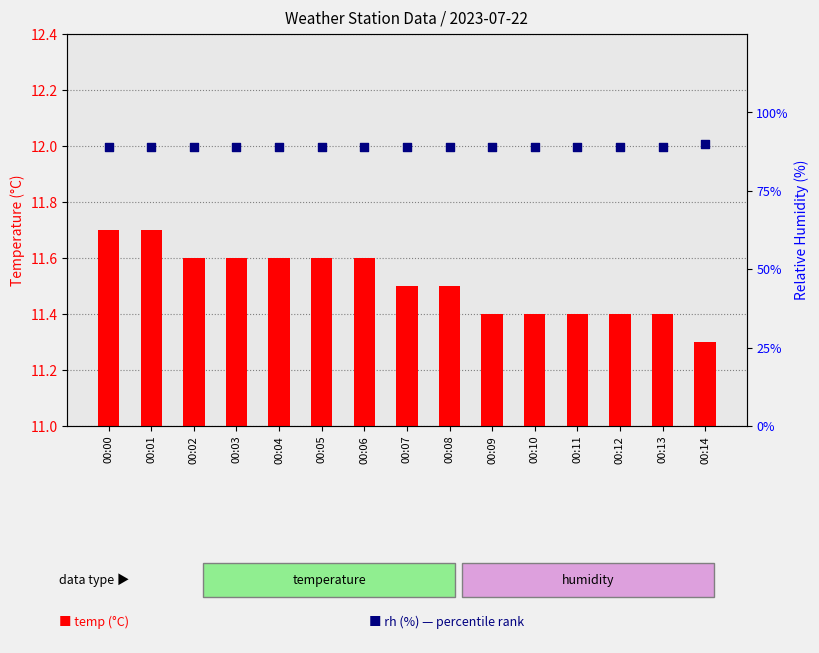

Which series has the widest spread of Y values?

rh (%)